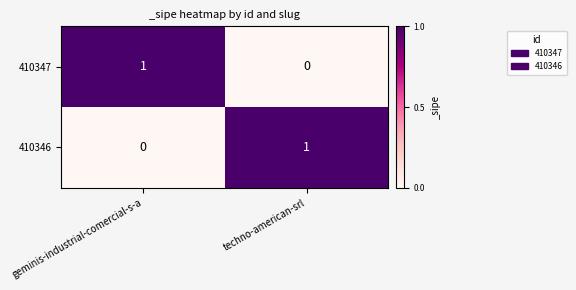

At which label does 410347 reach its minimum?

techno-american-srl